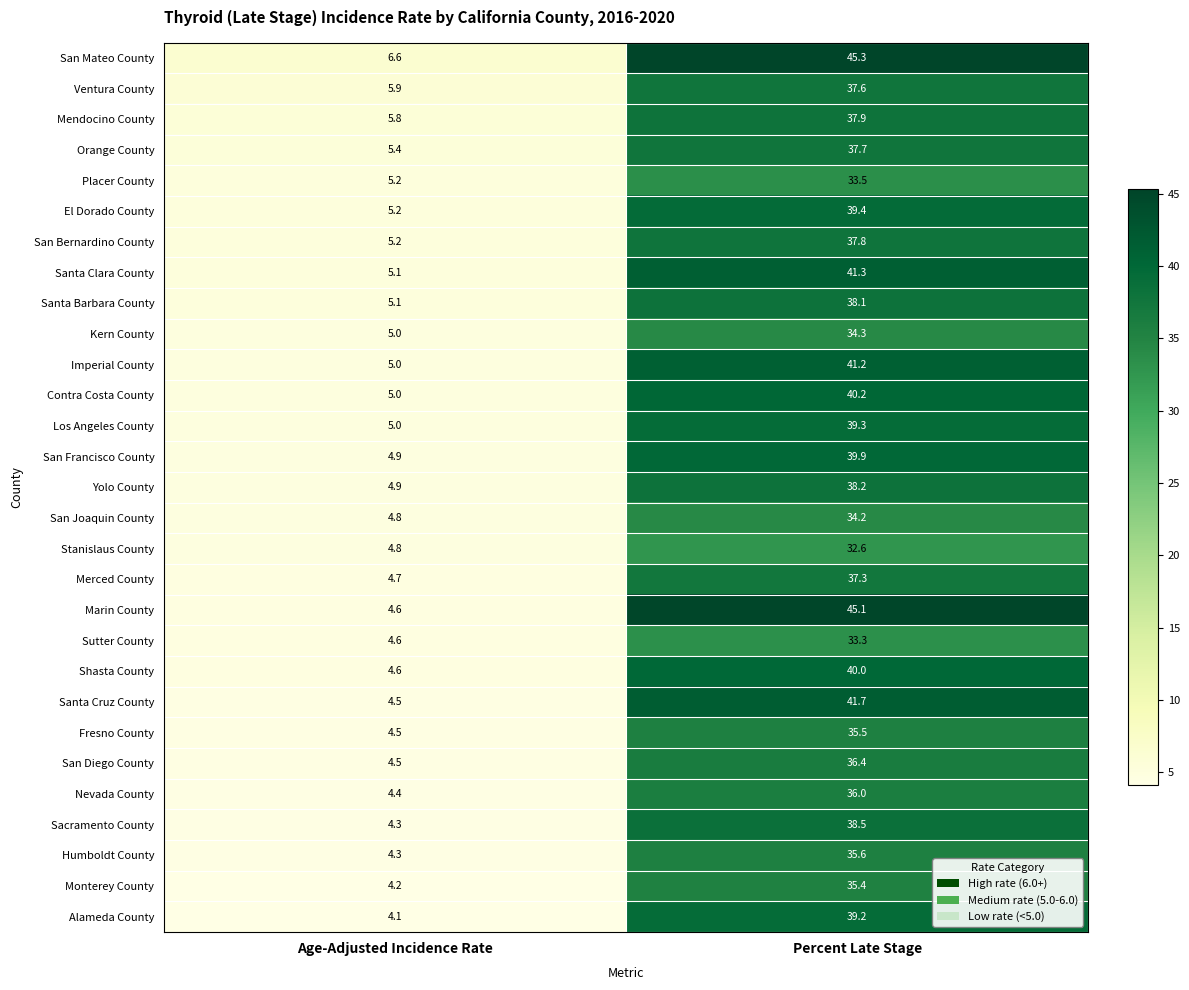

What is the sum of the Placer County values at Percent Late Stage and Age-Adjusted Incidence Rate?

38.7